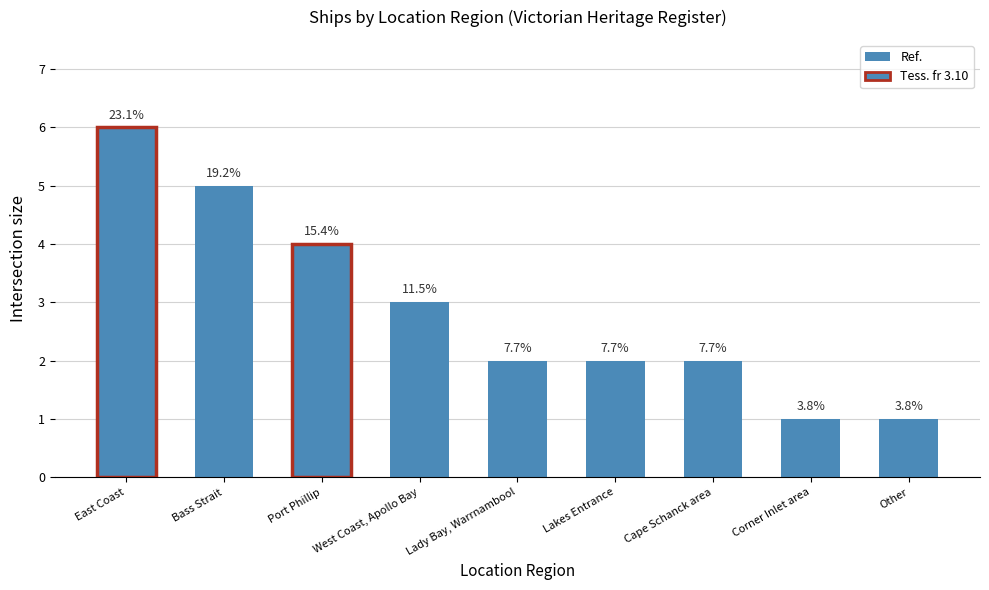

Are the bars horizontal?

No